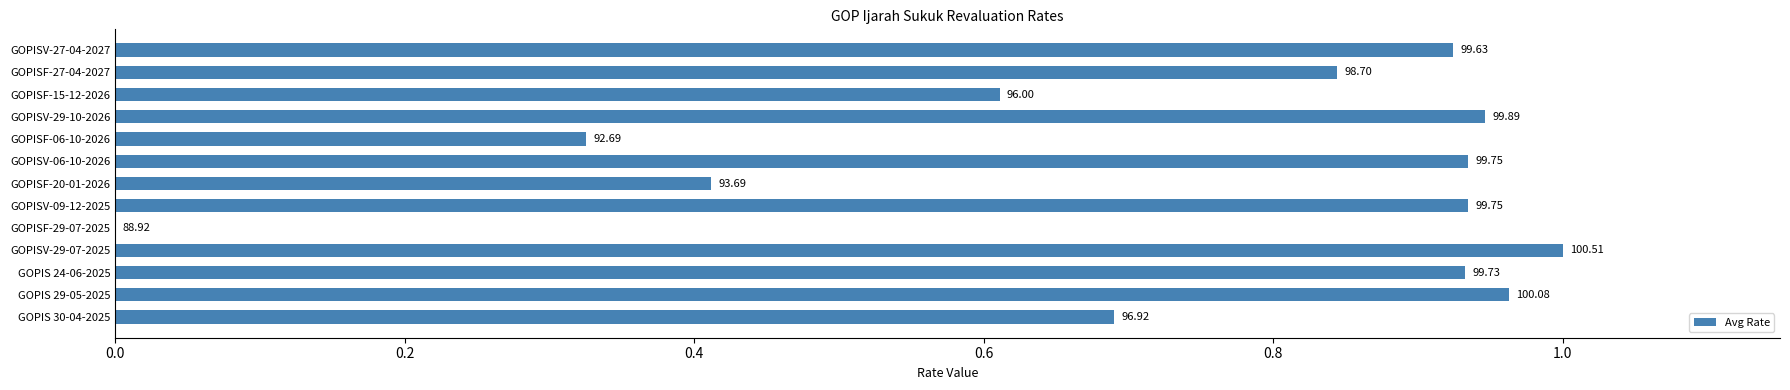

Are the bars horizontal?

Yes